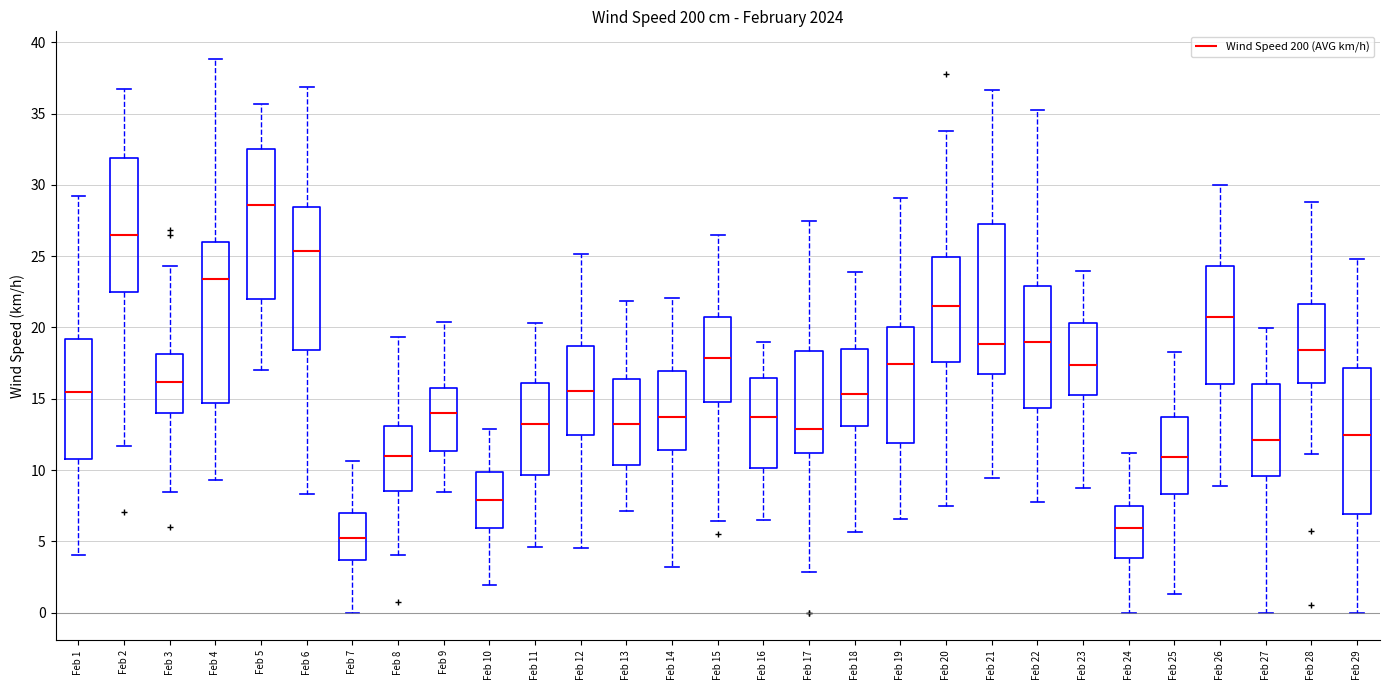

Reading left to right, read every box against the y-axis: the position of its median line, the range the box covers, and the ends of its whiskers. The values are not printed on the chart, so give them approximately, as read against the axis.

Feb 1: median 15.5, box 11.0 to 19.0, whiskers 4.0 to 29.0
Feb 2: median 26.5, box 22.5 to 32.0, whiskers 11.5 to 36.5
Feb 3: median 16.0, box 14.0 to 18.0, whiskers 8.5 to 24.5
Feb 4: median 23.5, box 14.5 to 26.0, whiskers 9.5 to 39.0
Feb 5: median 28.5, box 22.0 to 32.5, whiskers 17.0 to 35.5
Feb 6: median 25.5, box 18.5 to 28.5, whiskers 8.5 to 37.0
Feb 7: median 5.0, box 3.5 to 7.0, whiskers 0.0 to 10.5
Feb 8: median 11.0, box 8.5 to 13.0, whiskers 4.0 to 19.5
Feb 9: median 14.0, box 11.5 to 15.5, whiskers 8.5 to 20.5
Feb 10: median 8.0, box 6.0 to 10.0, whiskers 2.0 to 13.0
Feb 11: median 13.0, box 9.5 to 16.0, whiskers 4.5 to 20.5
Feb 12: median 15.5, box 12.5 to 18.5, whiskers 4.5 to 25.0
Feb 13: median 13.0, box 10.5 to 16.5, whiskers 7.0 to 22.0
Feb 14: median 13.5, box 11.5 to 17.0, whiskers 3.0 to 22.0
Feb 15: median 18.0, box 15.0 to 20.5, whiskers 6.5 to 26.5
Feb 16: median 13.5, box 10.0 to 16.5, whiskers 6.5 to 19.0
Feb 17: median 13.0, box 11.0 to 18.5, whiskers 3.0 to 27.5
Feb 18: median 15.5, box 13.0 to 18.5, whiskers 5.5 to 24.0
Feb 19: median 17.5, box 12.0 to 20.0, whiskers 6.5 to 29.0
Feb 20: median 21.5, box 17.5 to 25.0, whiskers 7.5 to 33.5
Feb 21: median 19.0, box 17.0 to 27.5, whiskers 9.5 to 36.5
Feb 22: median 19.0, box 14.5 to 23.0, whiskers 7.5 to 35.5
Feb 23: median 17.5, box 15.0 to 20.5, whiskers 8.5 to 24.0
Feb 24: median 6.0, box 4.0 to 7.5, whiskers 0.0 to 11.0
Feb 25: median 11.0, box 8.5 to 13.5, whiskers 1.5 to 18.5
Feb 26: median 21.0, box 16.0 to 24.5, whiskers 9.0 to 30.0
Feb 27: median 12.0, box 9.5 to 16.0, whiskers 0.0 to 20.0
Feb 28: median 18.5, box 16.0 to 21.5, whiskers 11.0 to 29.0
Feb 29: median 12.5, box 7.0 to 17.0, whiskers 0.0 to 25.0